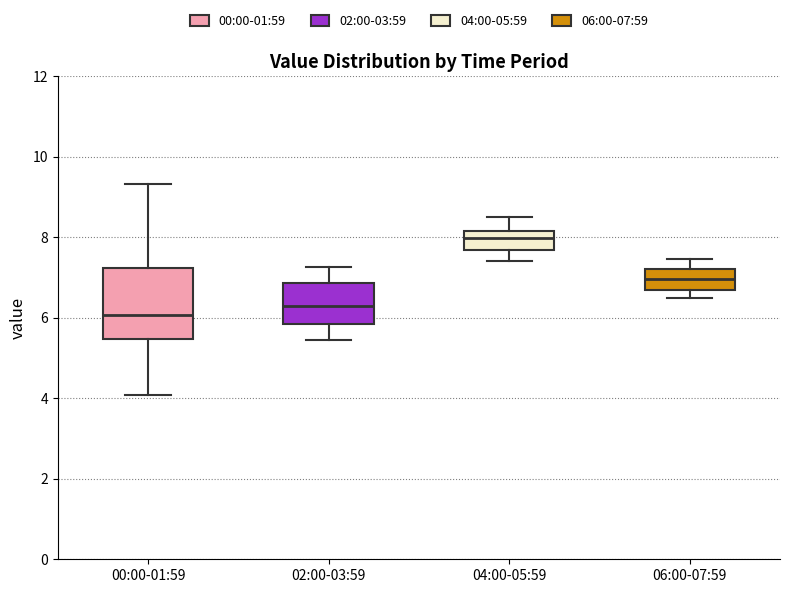

Which box has the lowest median line?

00:00-01:59